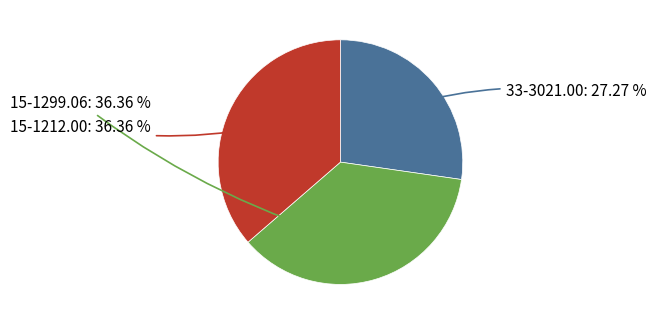

How many slices are in this pie chart?

3